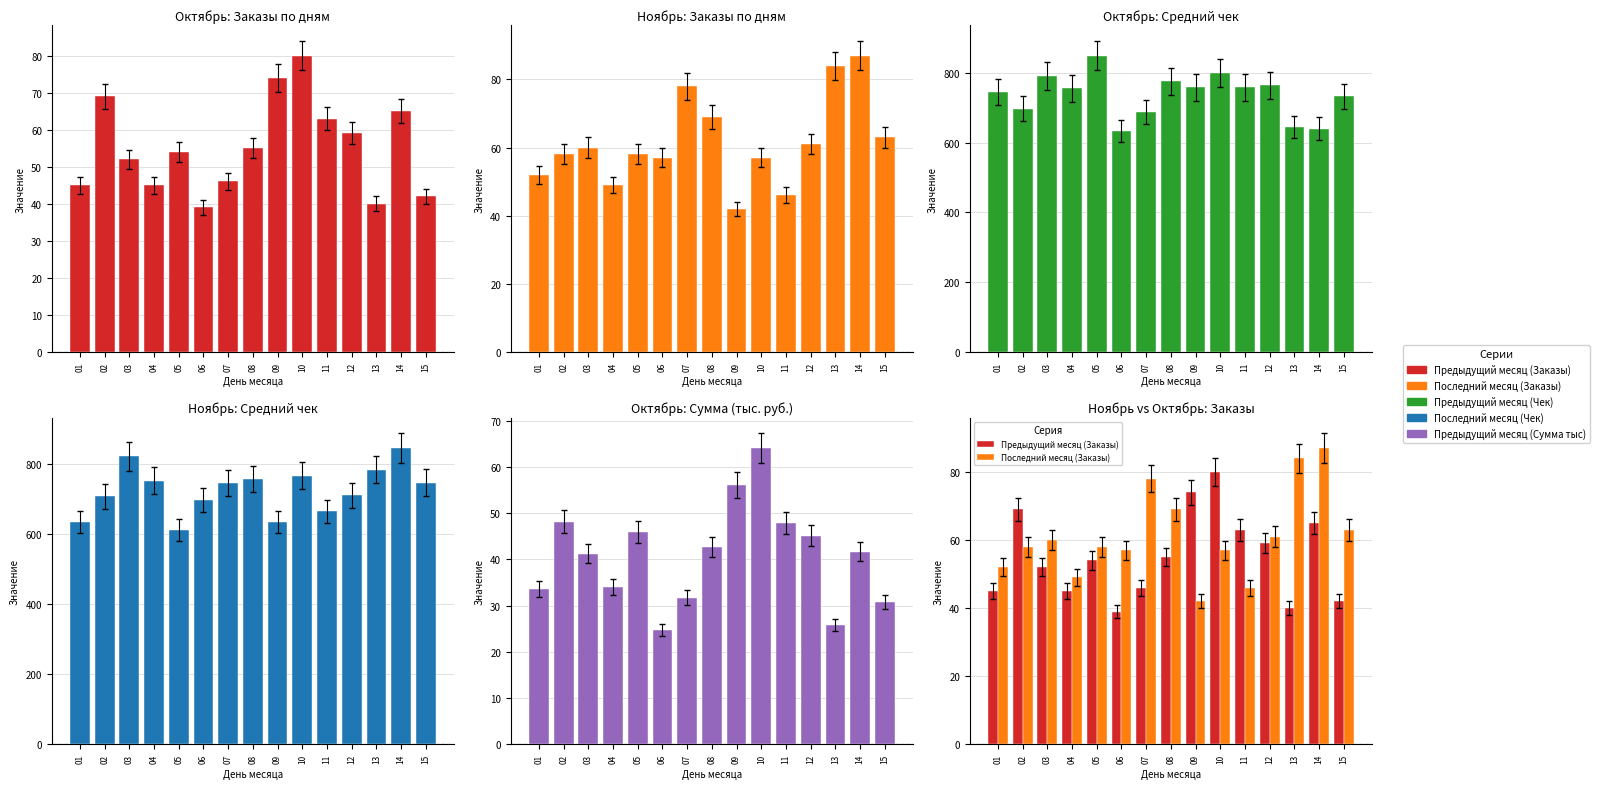

What is the value of the Предыдущий месяц (Чек) bar at the 3rd from the left?

792.3